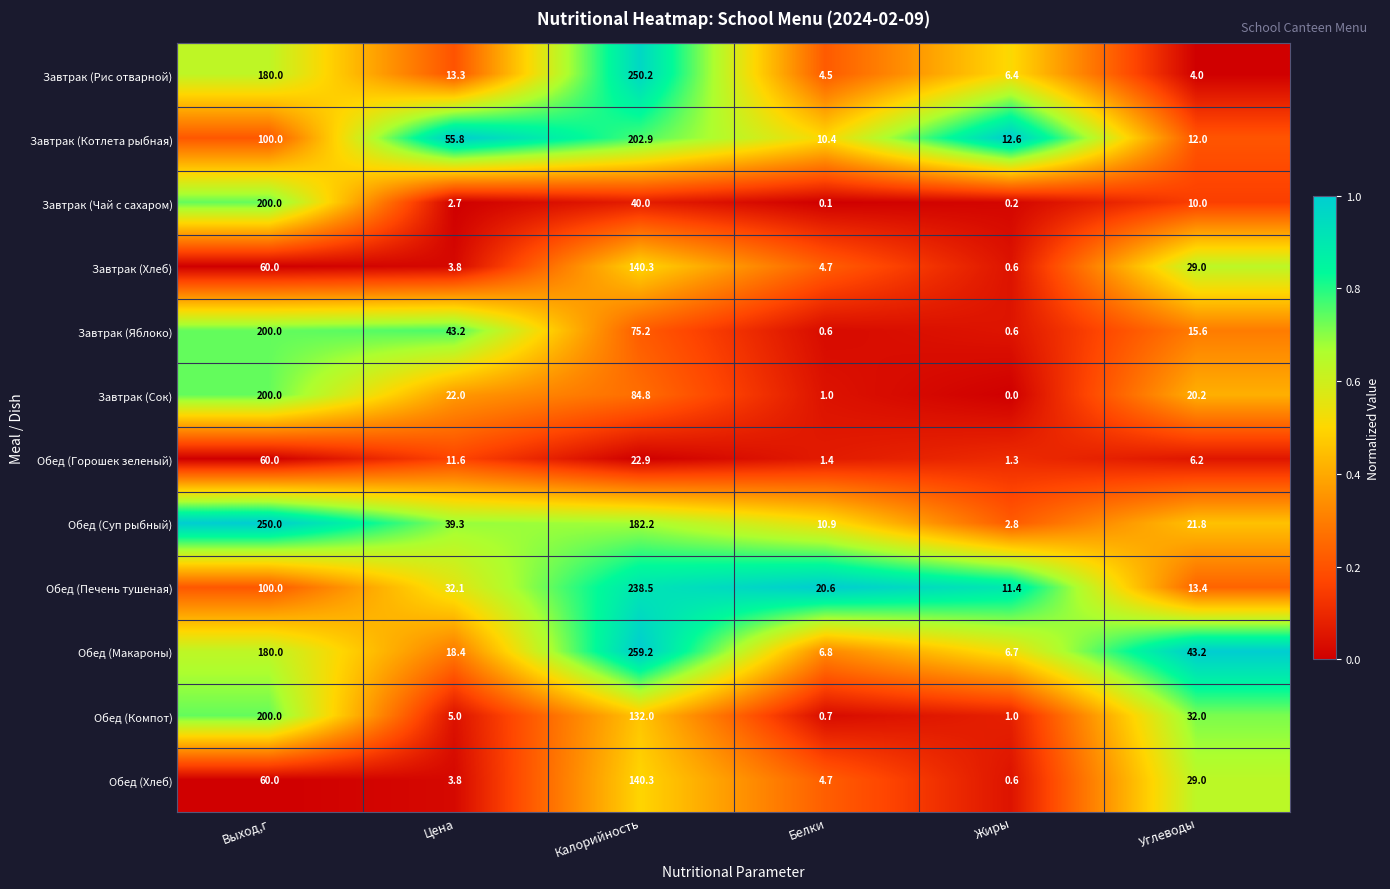

What is the difference between the highest and lowest values at Белки?

20.5